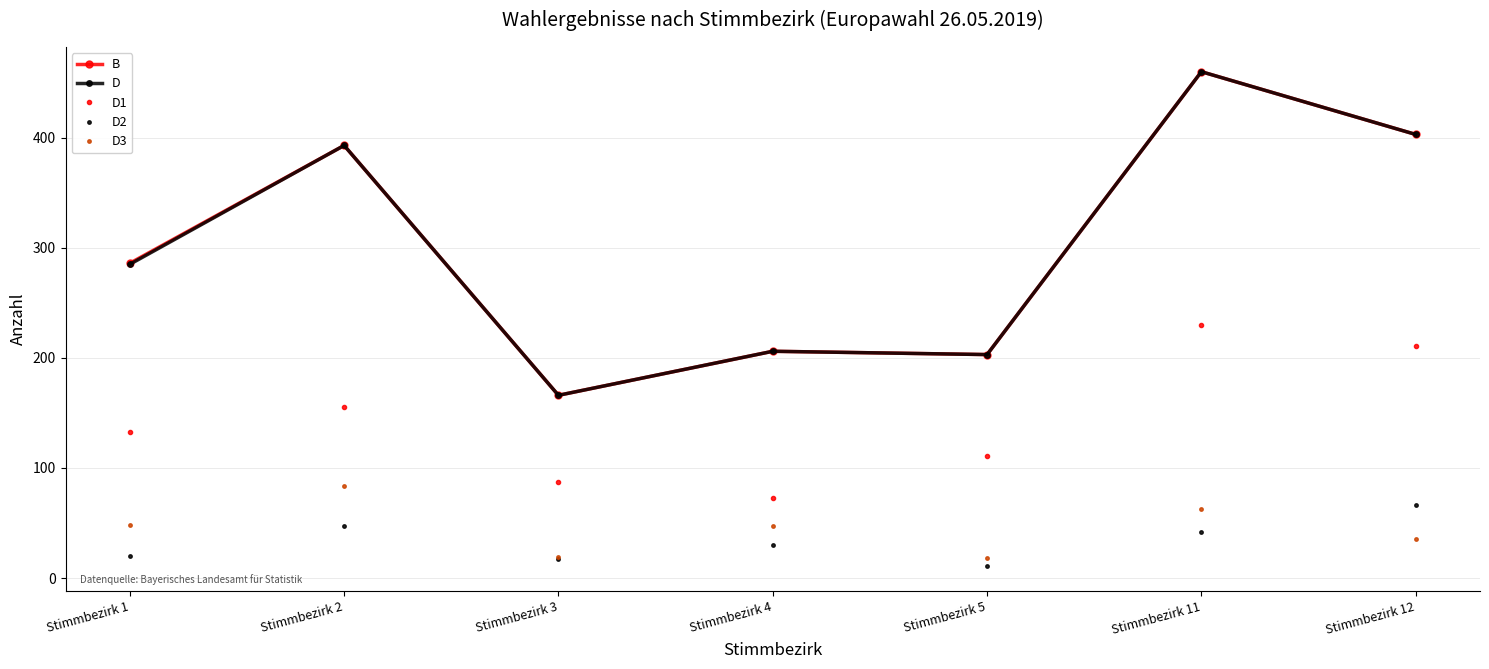

What are all the series names shown in the legend?

B, D, D1, D2, D3